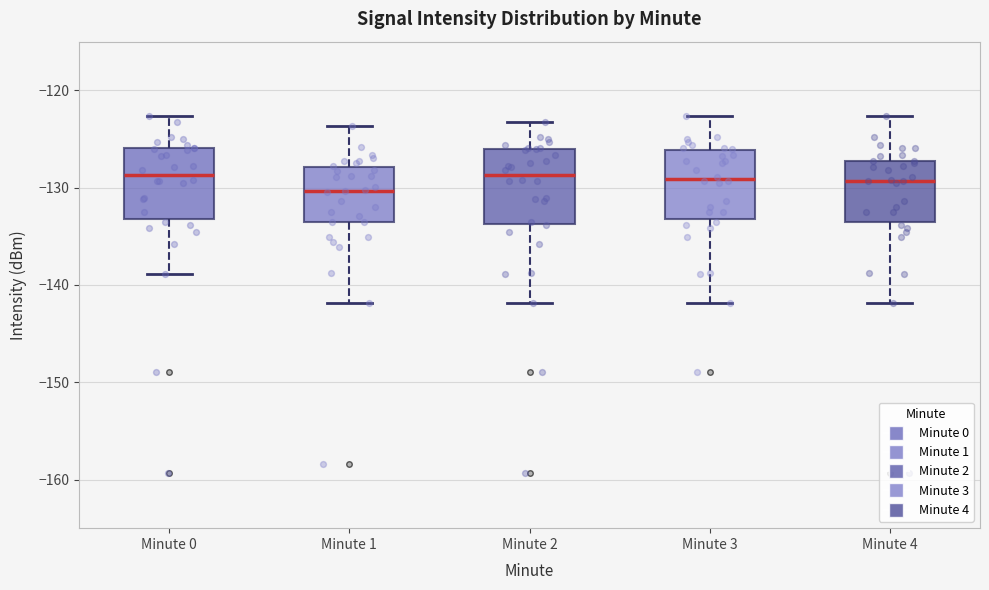

Reading left to right, transcribe this box plot: for each box, give where its median line is, the range the box spans, and where its two whiskers end, as read against the y-axis. The values are not printed on the chart, so give them approximately, as read against the axis.

Minute 0: median -129, box -133 to -126, whiskers -139 to -123
Minute 1: median -130, box -134 to -128, whiskers -142 to -124
Minute 2: median -129, box -134 to -126, whiskers -142 to -123
Minute 3: median -129, box -133 to -126, whiskers -142 to -123
Minute 4: median -129, box -134 to -127, whiskers -142 to -123